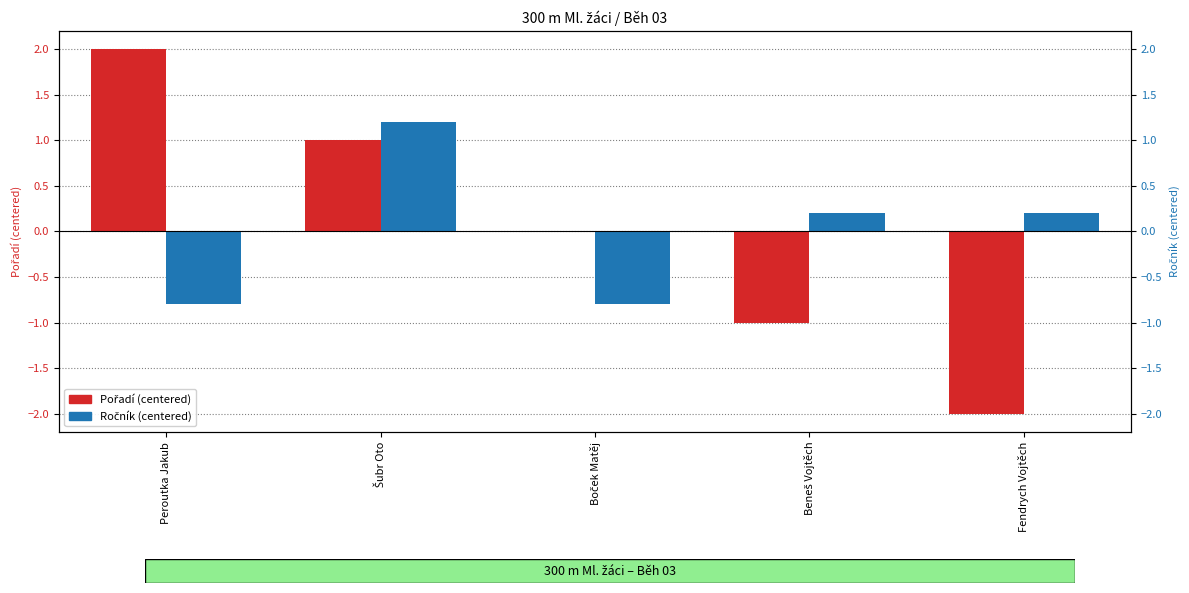

How many Pořadí (centered) values are between -1 and 1?

3